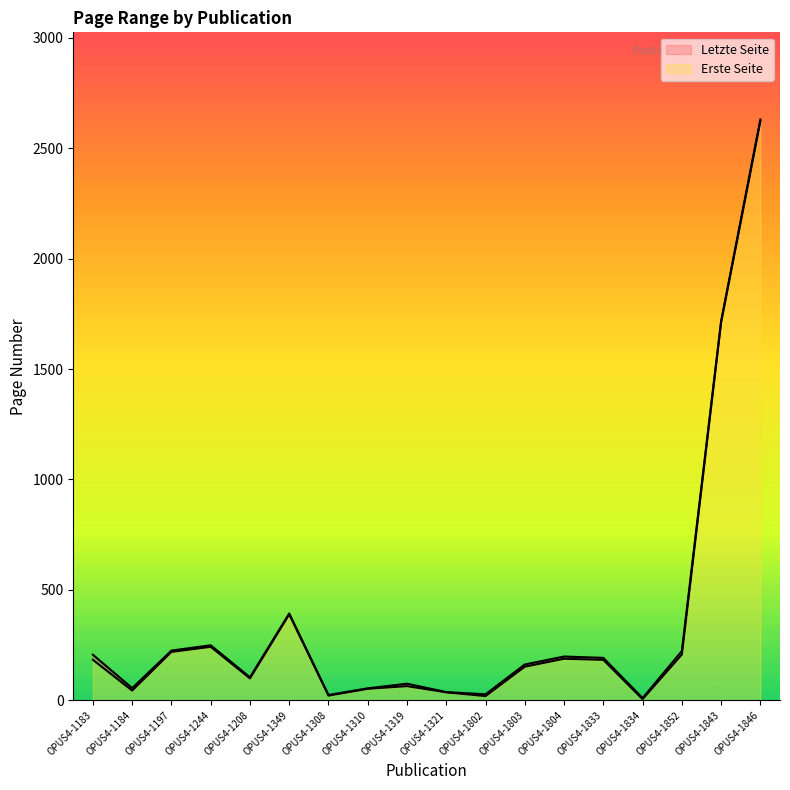

Reading left to right, what are all the values shown in this chart?

Letzte Seite: 206	55	225	249	104	393	24	54	75	37	27	162	198	192	10	223	1717	2630
Erste Seite: 183	44	219	242	99	389	21	52	64	36	19	152	188	183	5	207	1711	2622